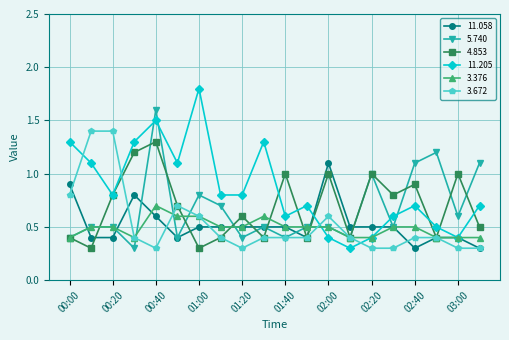

What is the value of the 11.205 point at the 12th from the left?

0.7